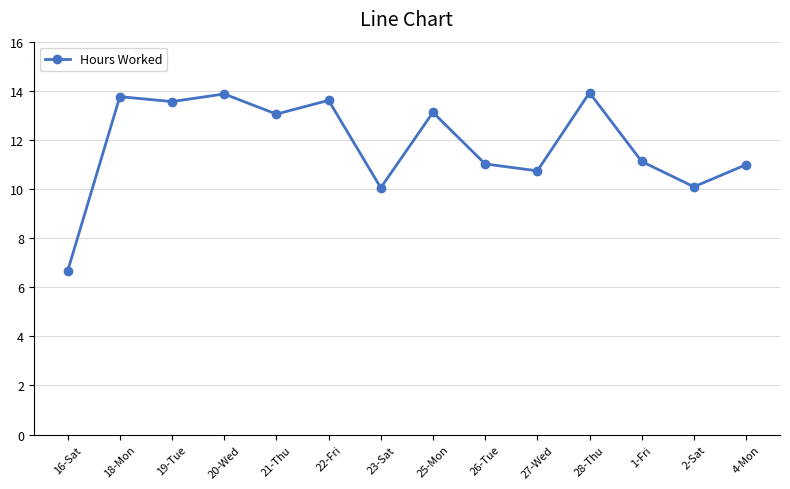

How many series are shown in this chart?

1